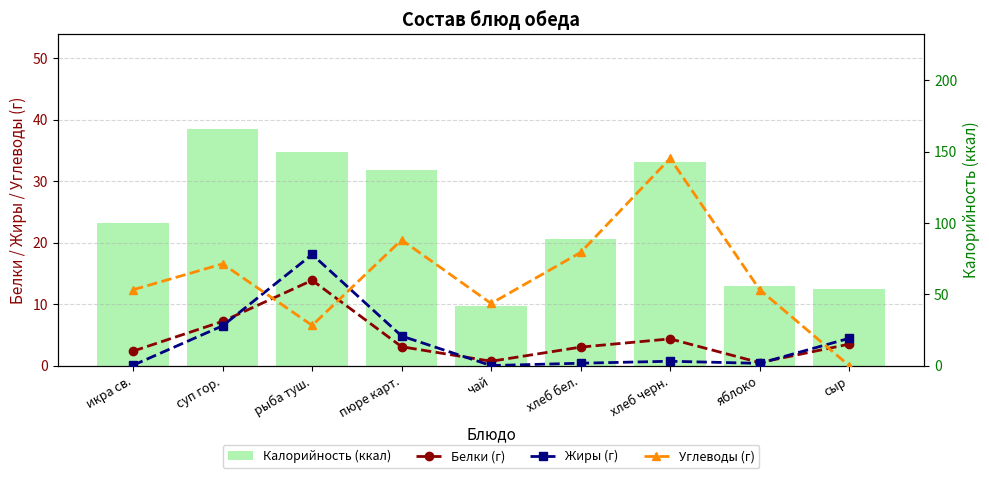

Which series has the largest range (max minus min)?

Калорийность (ккал)